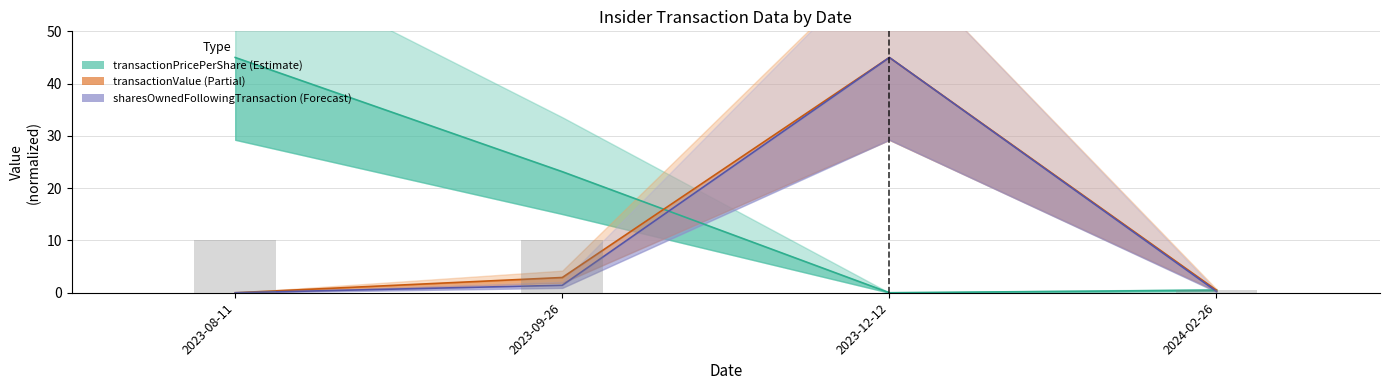

What is the sum of the sharesOwnedFollowingTransaction values at 2024-02-26 and 2023-09-26?

1.7